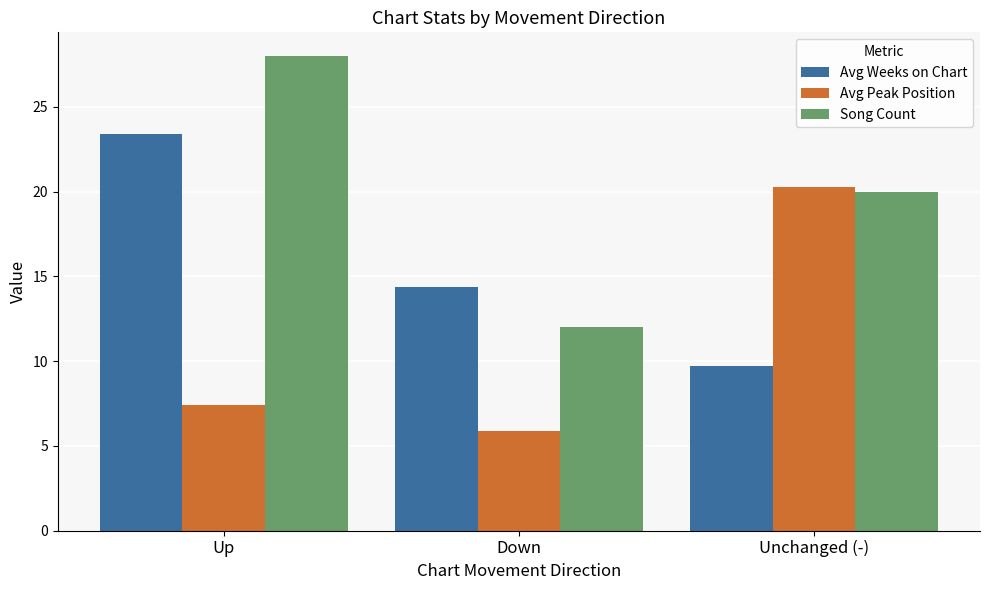

Which category has the lowest value across all series?

Down